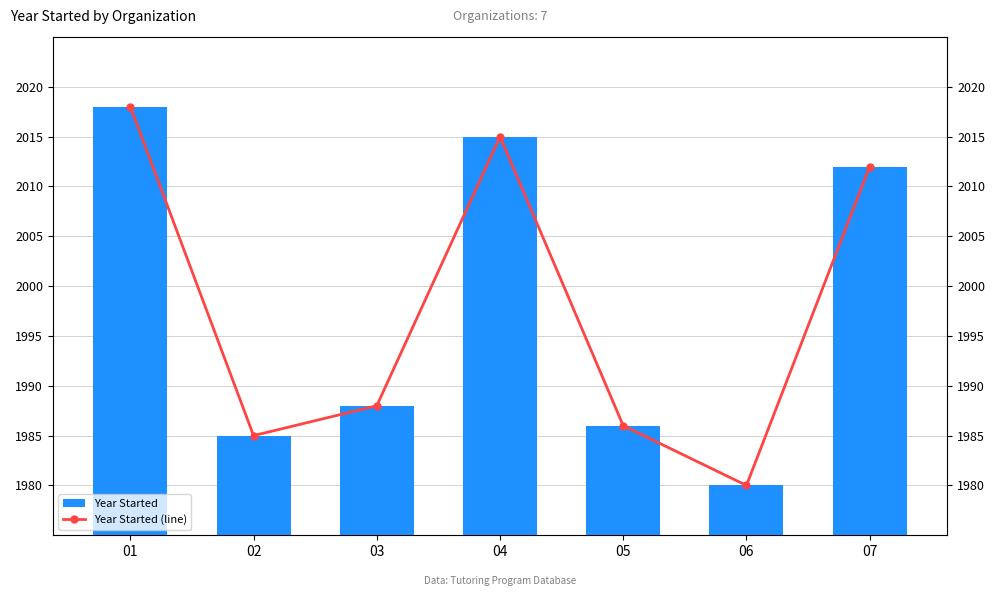

How many values in the Year Started series are below 1988?

3